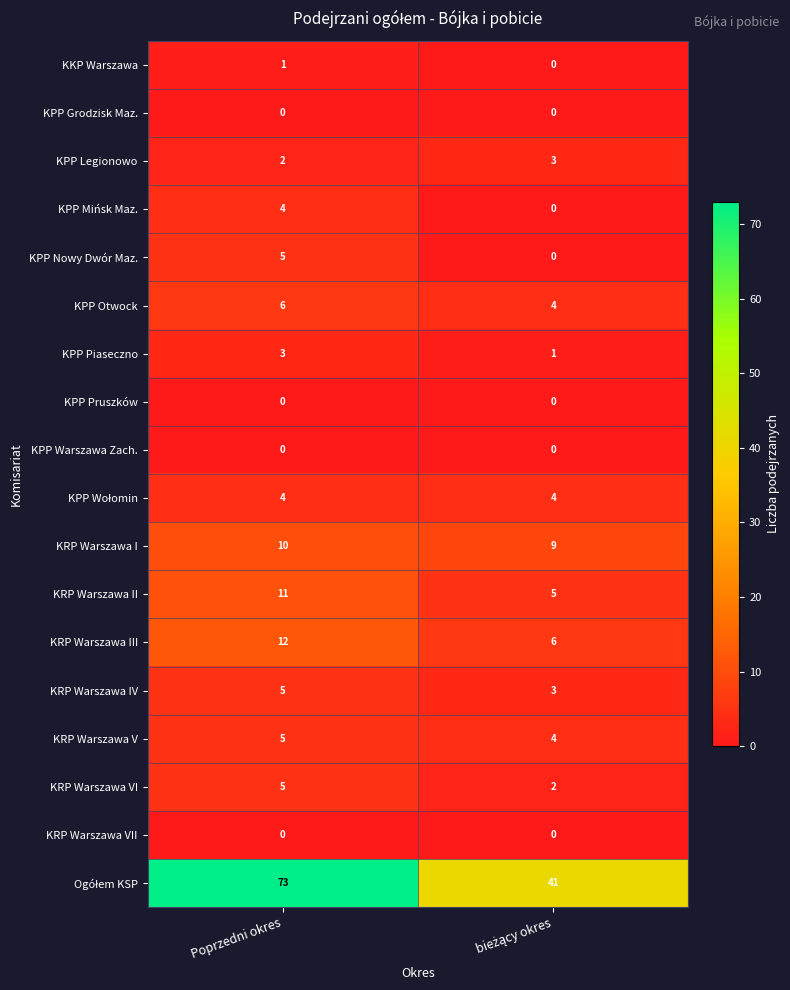

What is the sum of all KRP Warszawa II values?

16